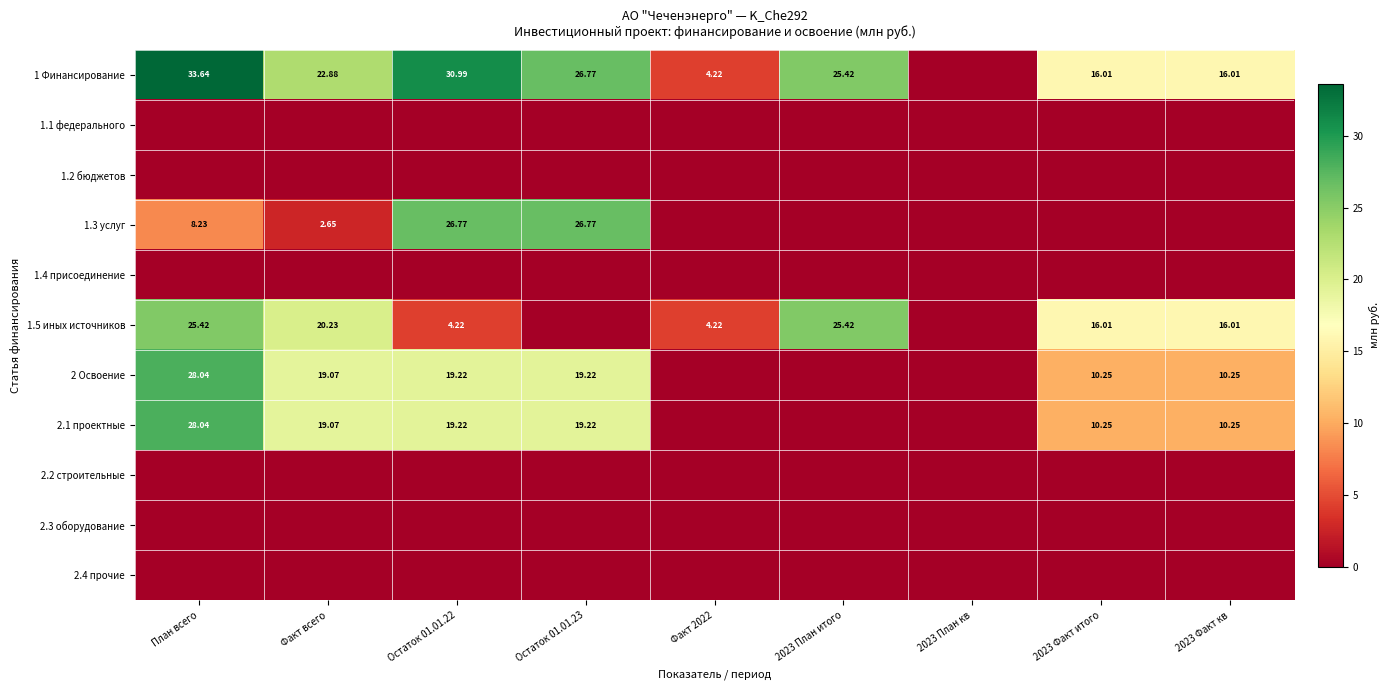

At which label does 1.2 бюджетов reach its minimum?

План всего